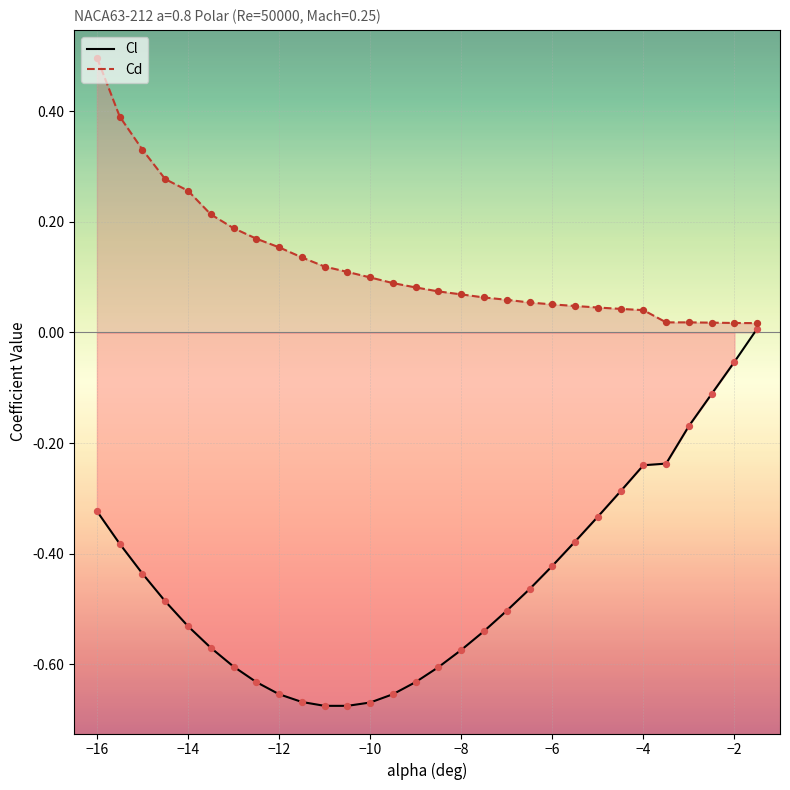

Which series has the largest Y range (max minus min)?

Cl